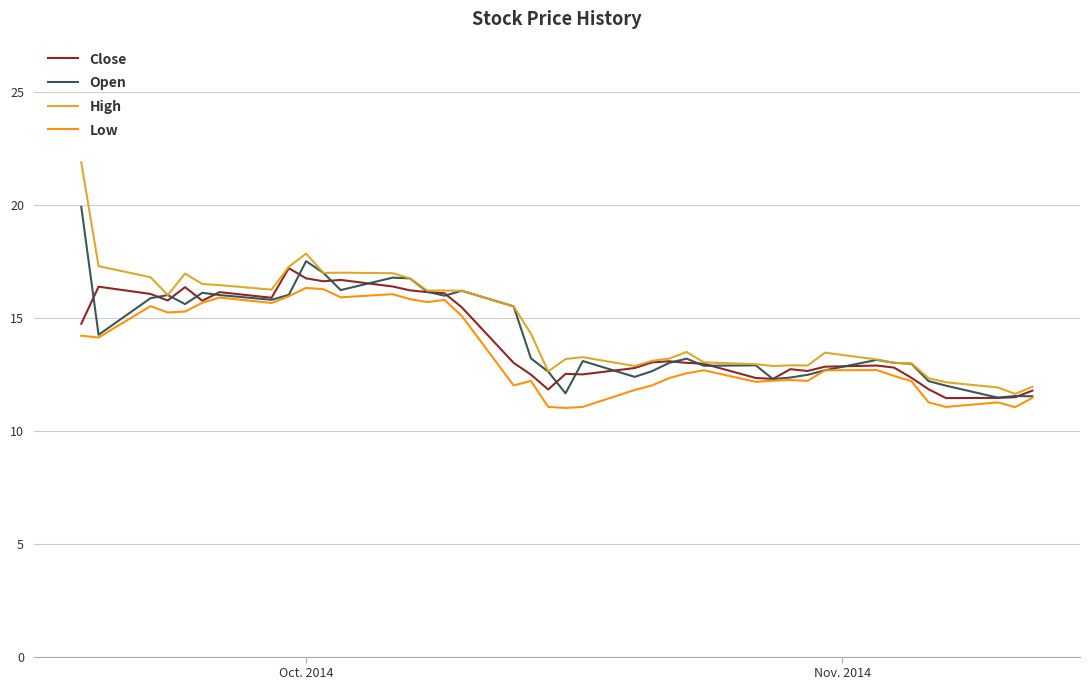

What is the maximum value for High?

21.9